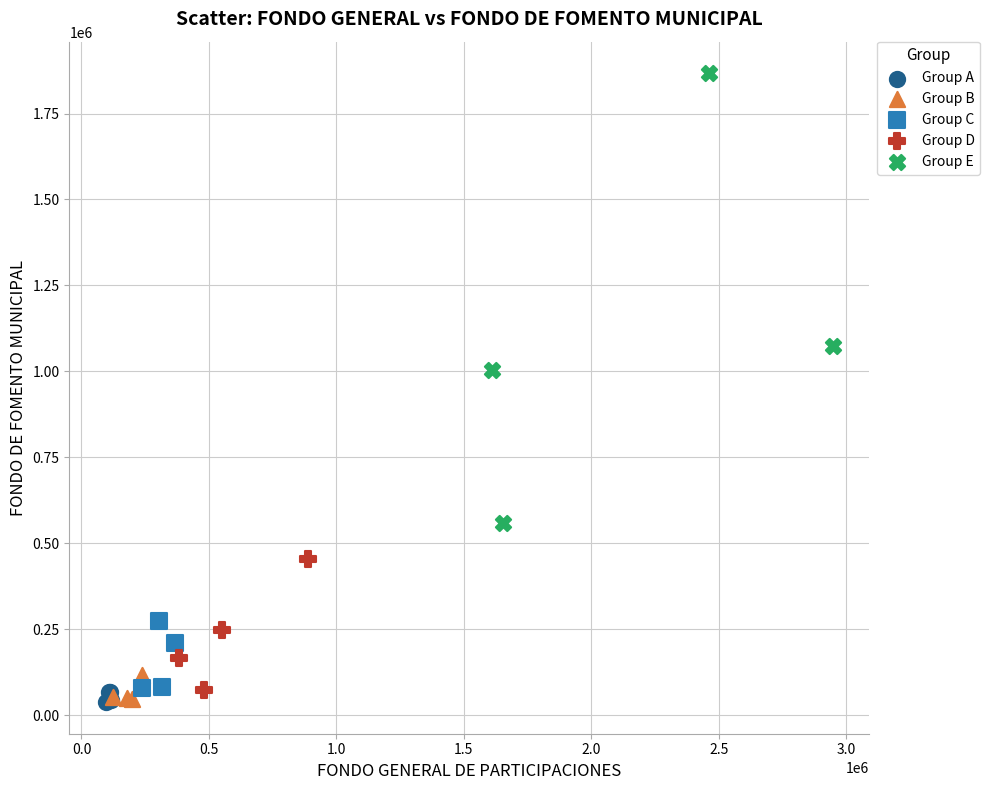

Which series has the largest Y range (max minus min)?

Group E